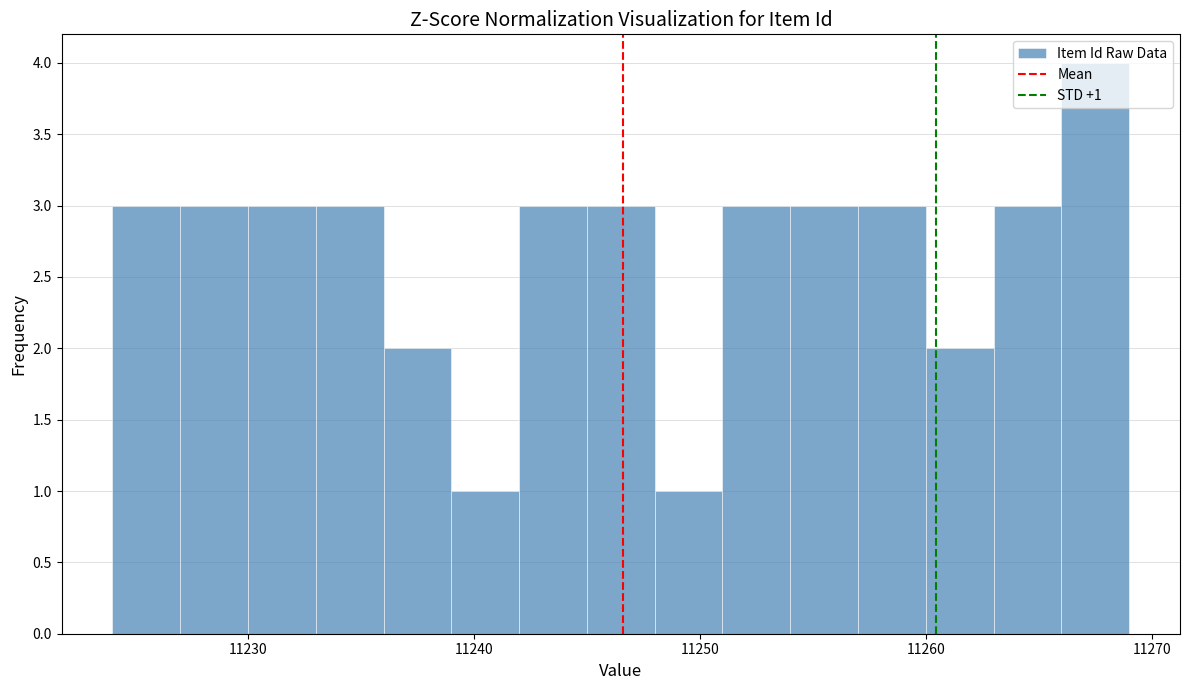

Read against the x-axis, roughly where is the centre of the tallest bar?

11268